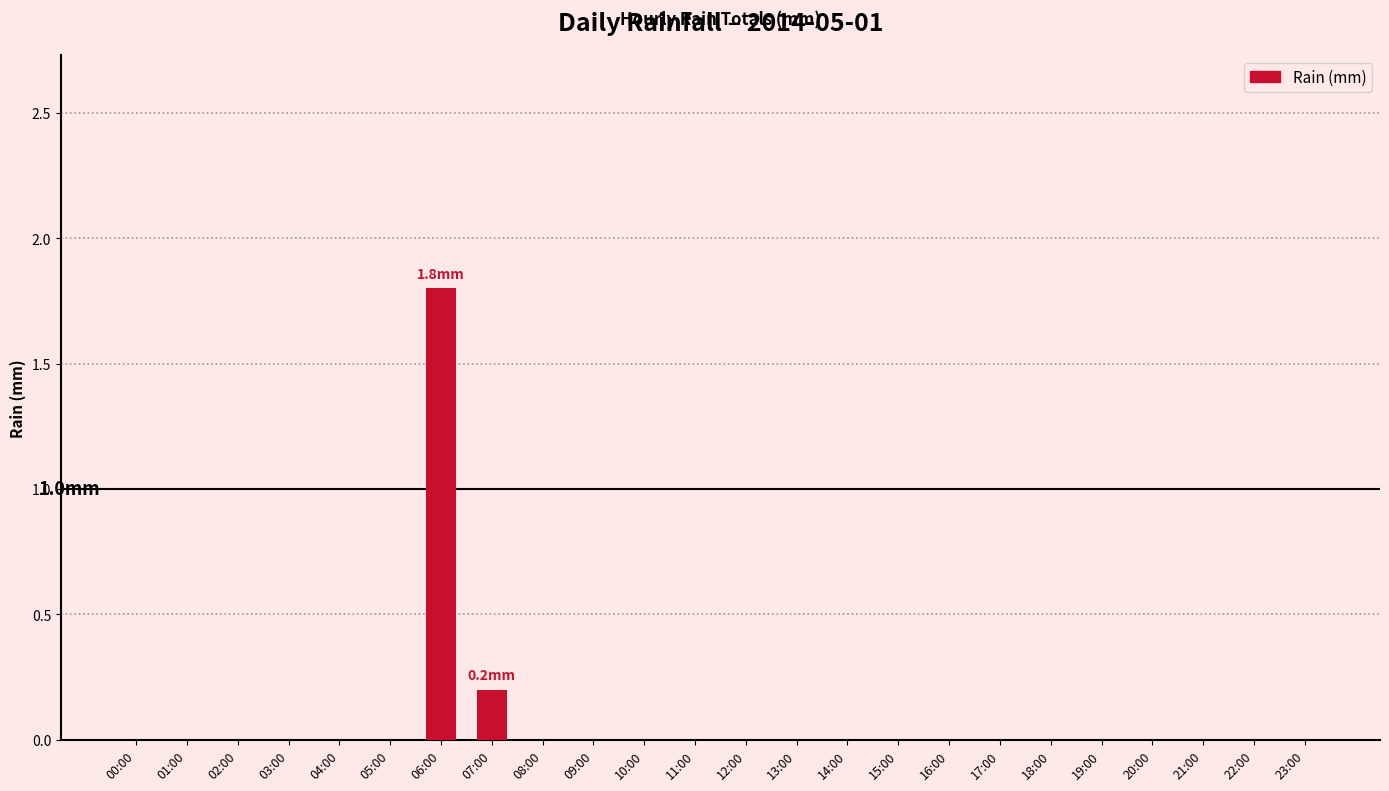

The chart shows a value of 0.0 at 02:00. True or false?

True